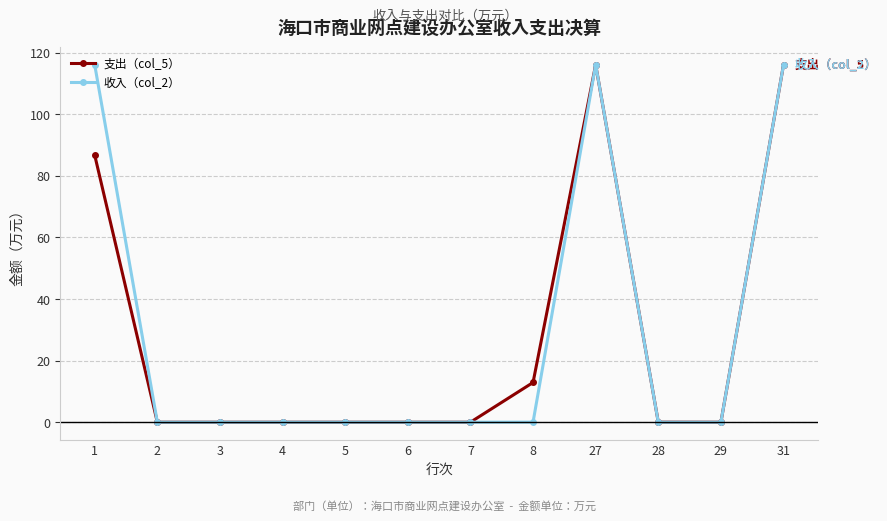

What is the difference between the maximum and minimum values in the 支出（col_5） series?

116.1